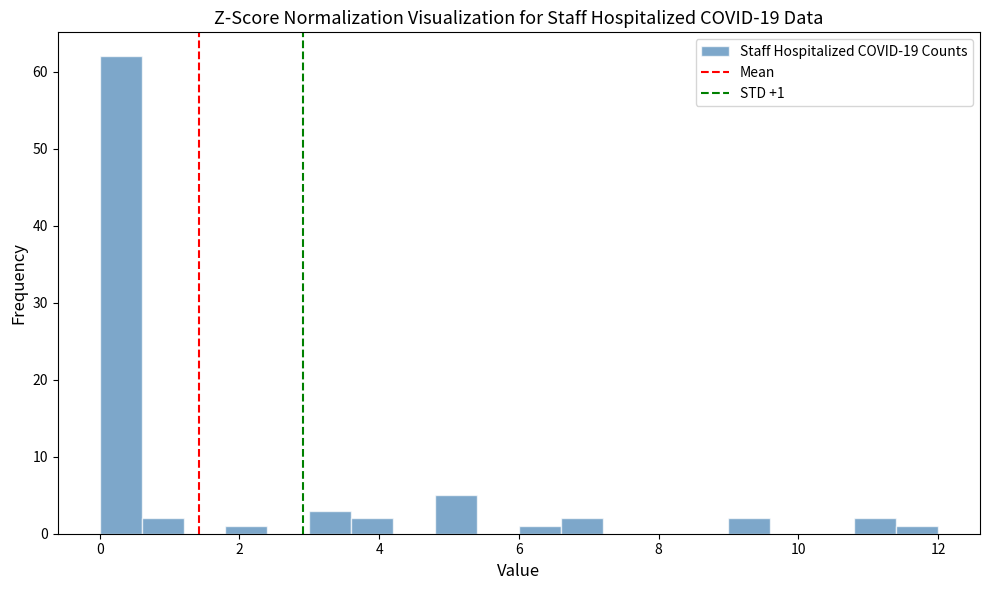

Read against the x-axis, roughly where is the centre of the tallest bar?

0.4